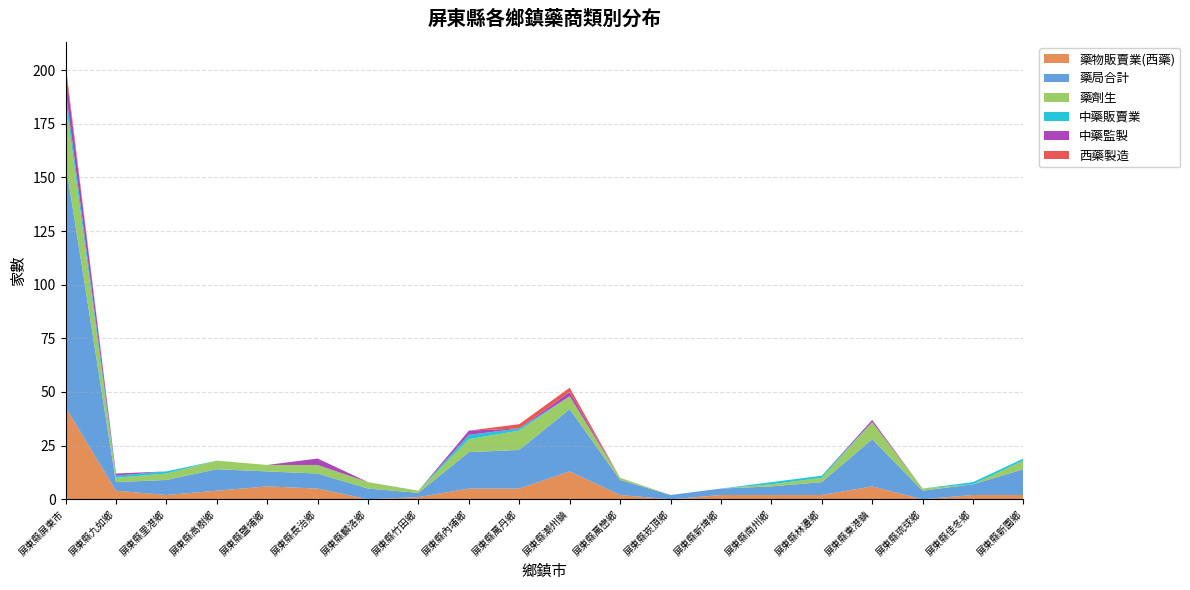

Reading left to right, extract all data points from this chart.

藥物販賣業(西藥): 43	4	2	4	6	5	0	1	5	5	13	2	0	2	2	2	6	0	2	2
藥局合計: 114	4	7	10	7	7	5	2	17	18	29	7	2	3	4	6	22	4	5	12
藥劑生: 29	2	3	4	3	4	3	1	6	9	6	1	0	0	1	2	8	1	0	4
中藥販賣業: 5	1	1	0	0	0	0	0	2	1	0	0	0	0	1	1	0	0	1	1
中藥監製: 10	1	0	0	0	3	0	0	2	0	2	0	0	0	0	0	1	0	0	0
西藥製造: 2	0	0	0	0	0	0	0	0	2	2	0	0	0	0	0	0	0	0	0